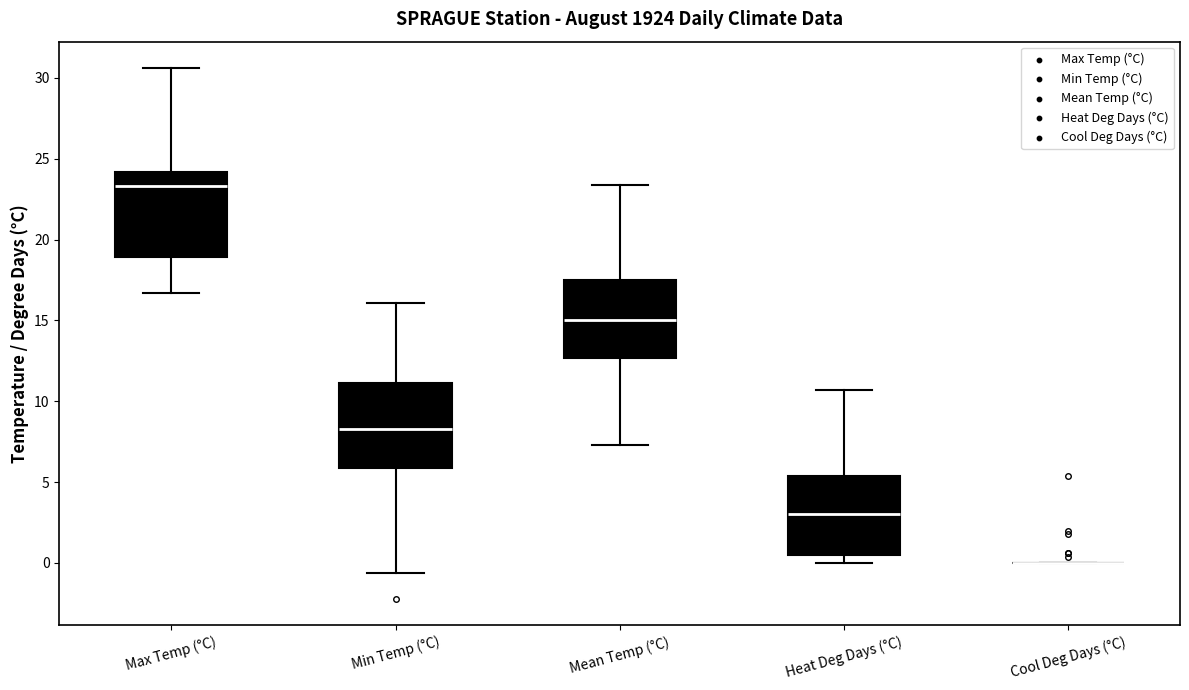

Where is the lower edge of the box for Min Temp (°C) on the y-axis? The values are not printed on the chart, so give them approximately, as read against the axis.

6.0